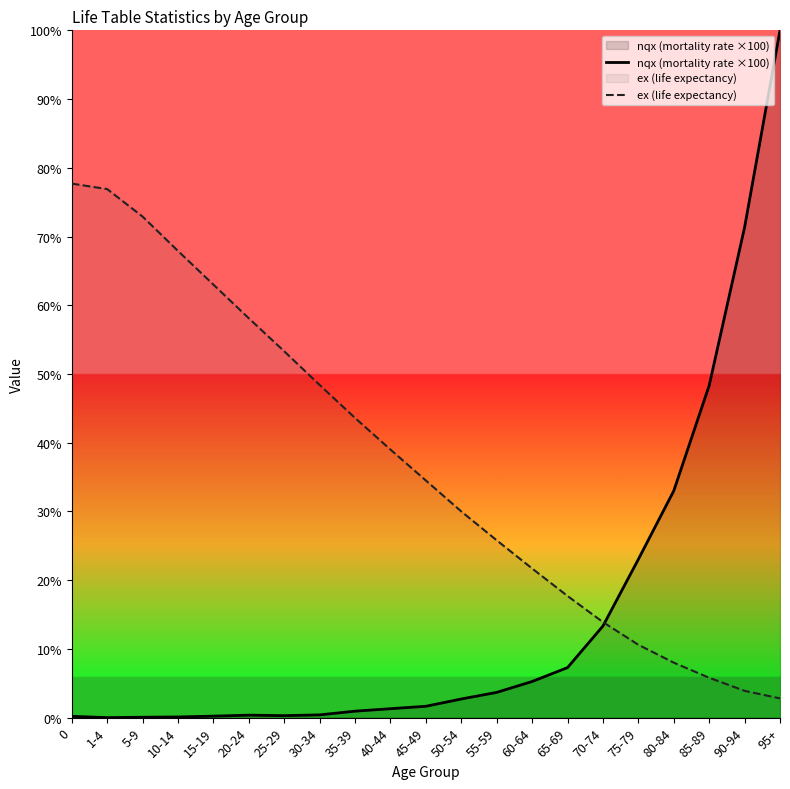

How many categories are shown in the chart?

21